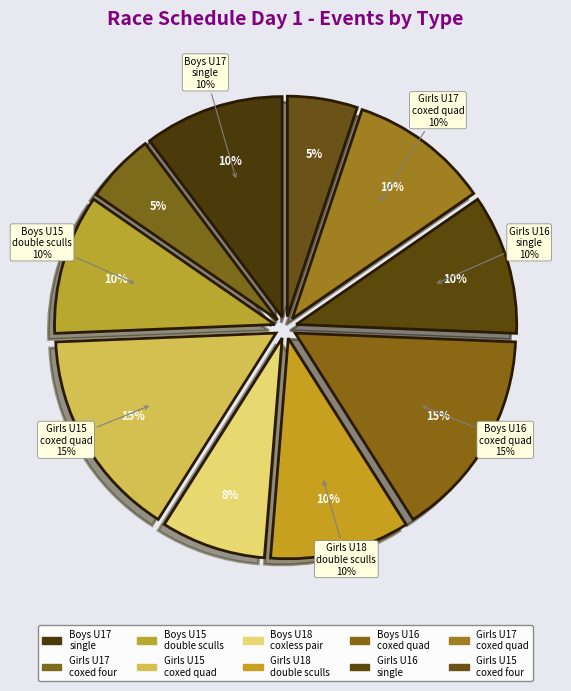

What percentage is the Boys U16 coxed quad sculls slice, to the nearest percent?

15%